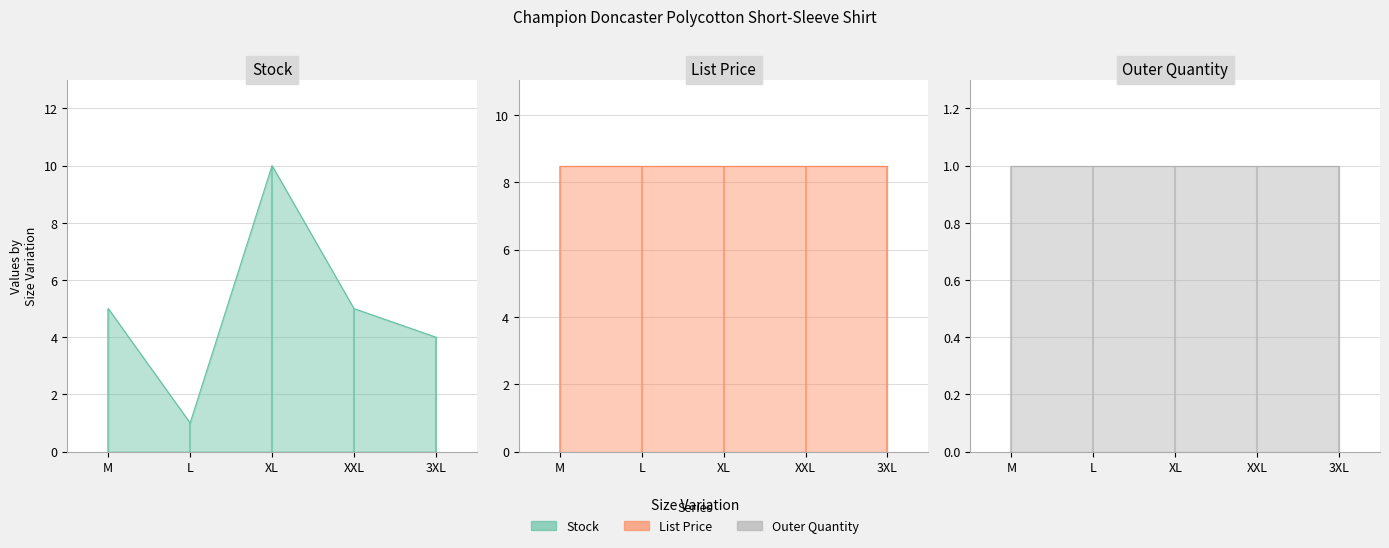

What is the difference between the highest and lowest values at XL?

9.0